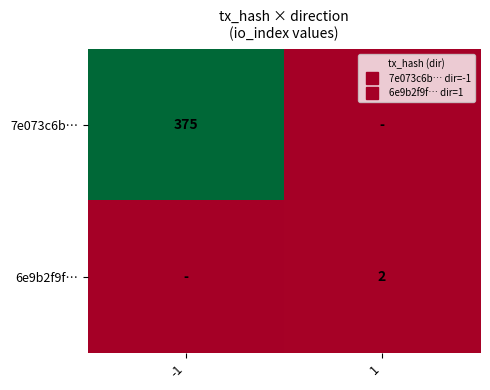

At which category does the chart reach its minimum across all series?

1